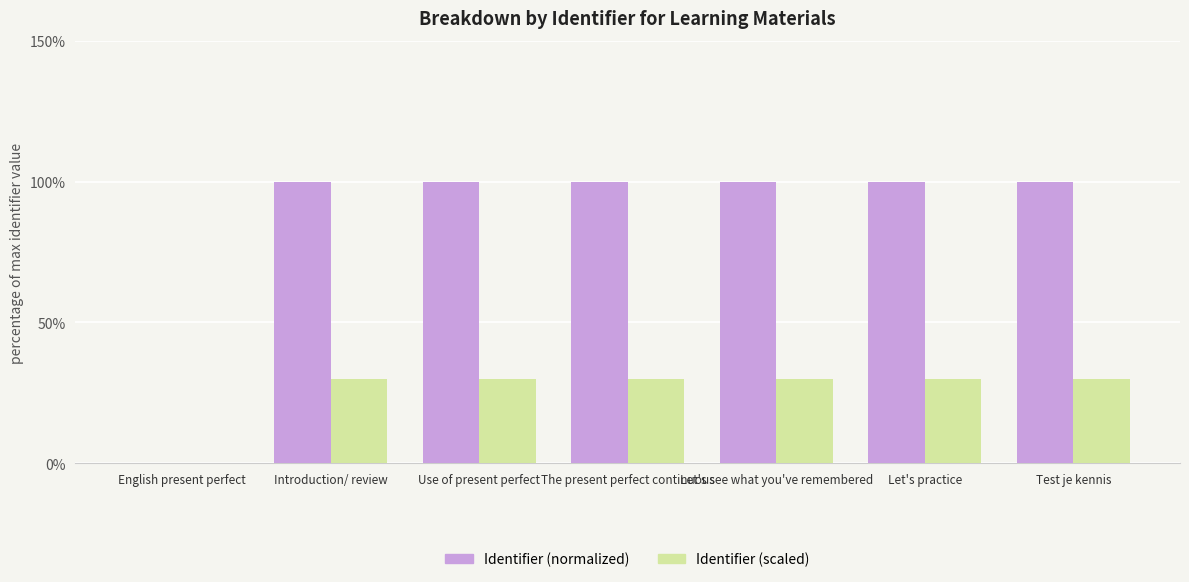

What is the approximate value of Identifier (scaled) at Let's see what you've remembered?

30.0